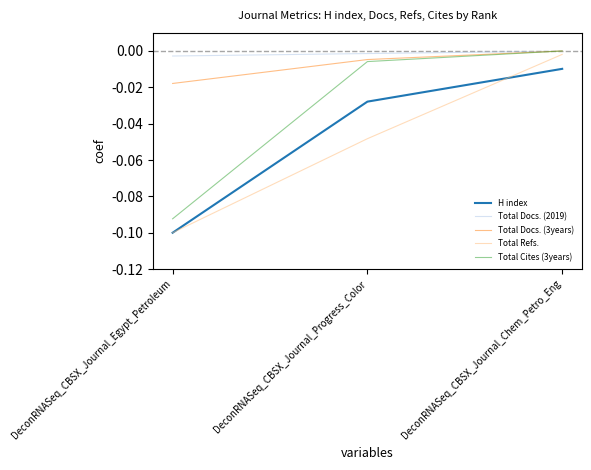

Which series has the largest total across all categories?

Total Docs. (2019)